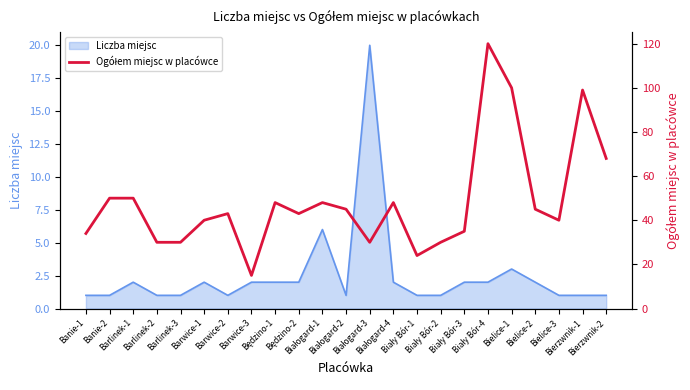

What is the label of the 14th point from the right?

Będzino-2